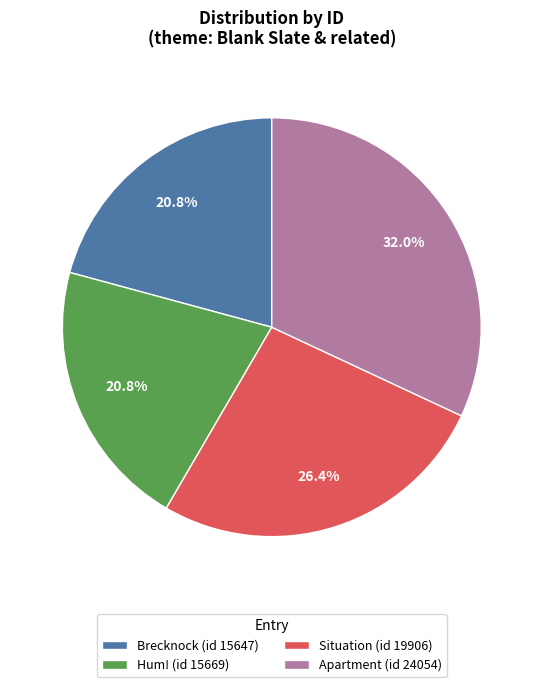

True or false: Hum! (id 15669) accounts for 12% of the total.

False